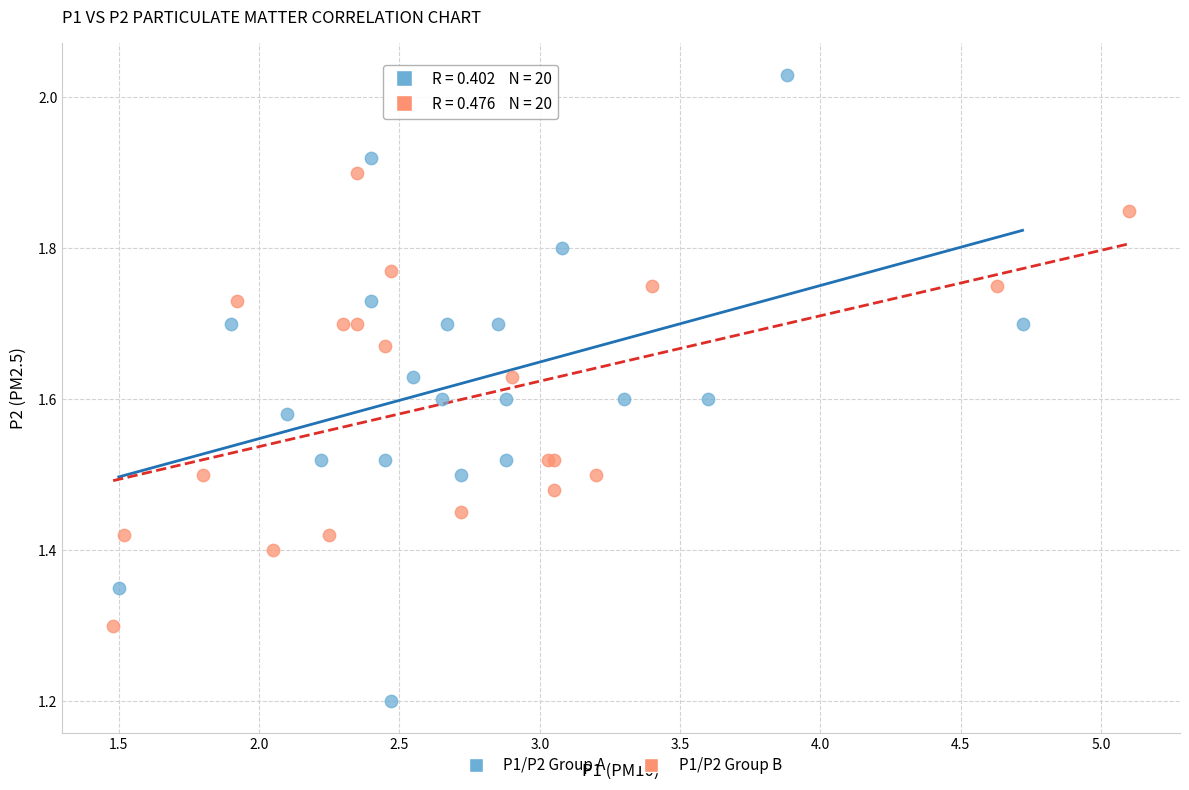

What are all the series names shown in the legend?

P1/P2 Group A, P1/P2 Group B